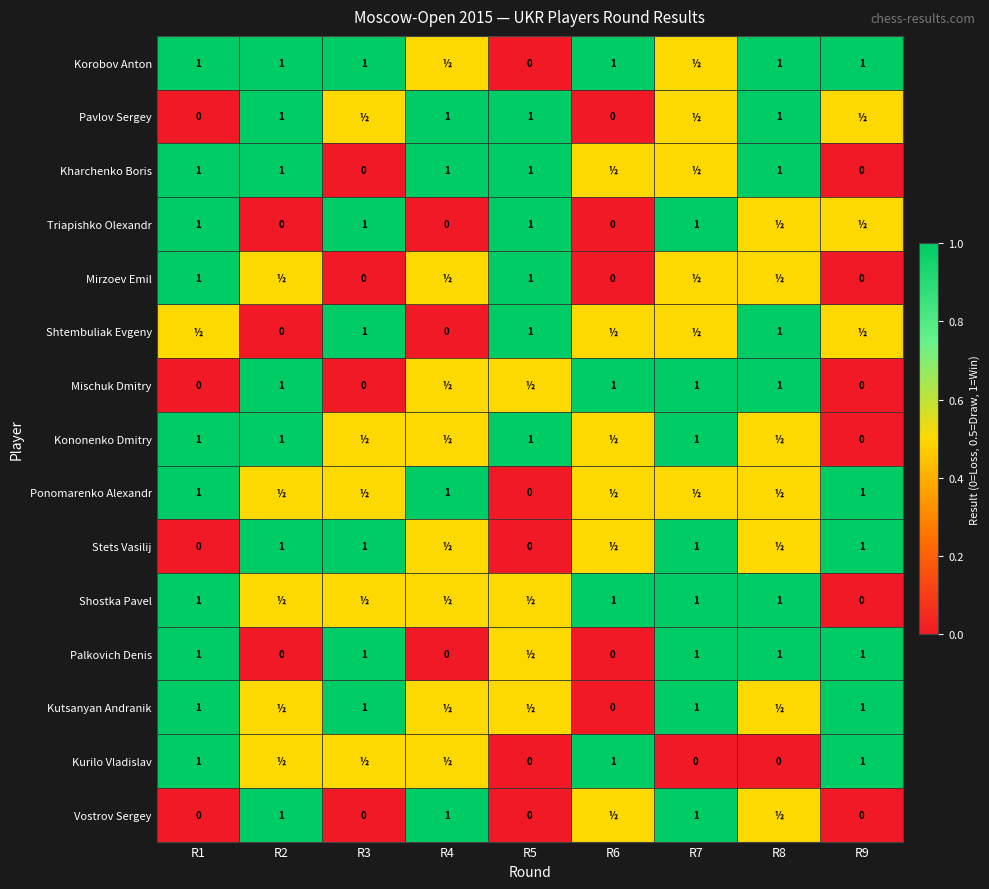

What is the difference between the Kharchenko Boris values at R8 and R3?

1.0